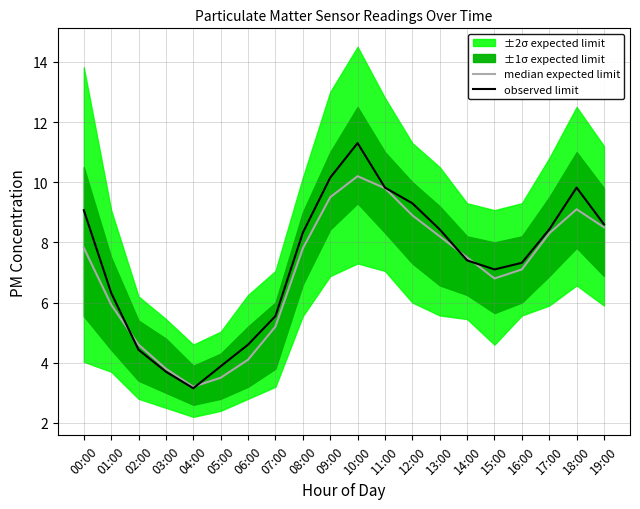

What is the total value across all series at 02:00?

9.0